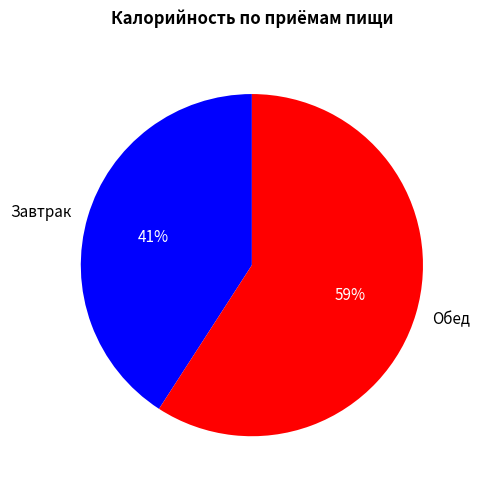

True or false: Обед accounts for 48% of the total.

False